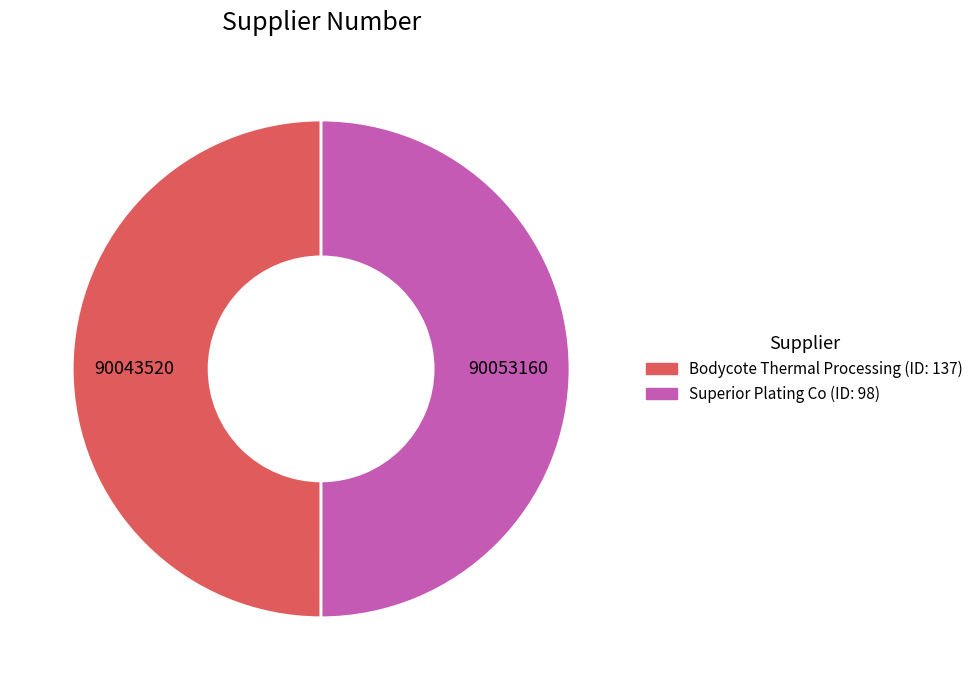

Is there any slice that represents more than half of the pie?

Yes